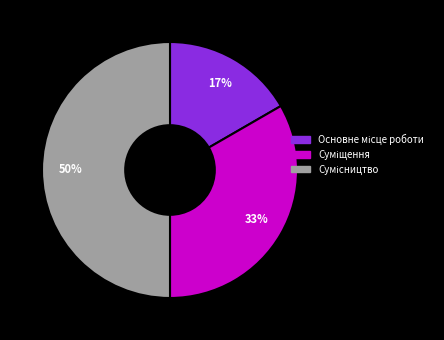

To the nearest percent, what is the difference between the largest and smallest slice percentages?

33%